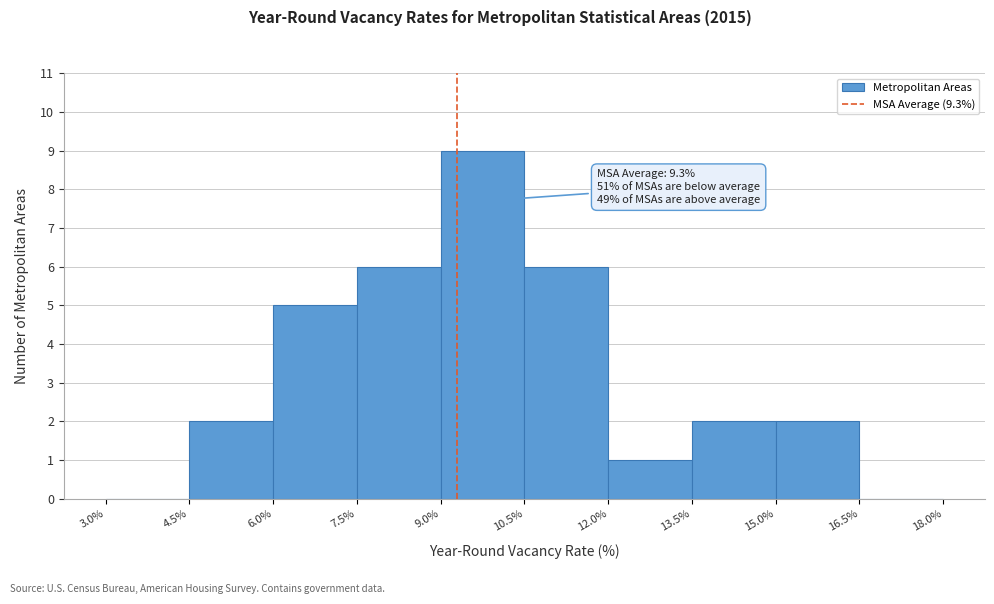

Over which range of the x-axis is the bar tallest?

9.0% to 10.5%